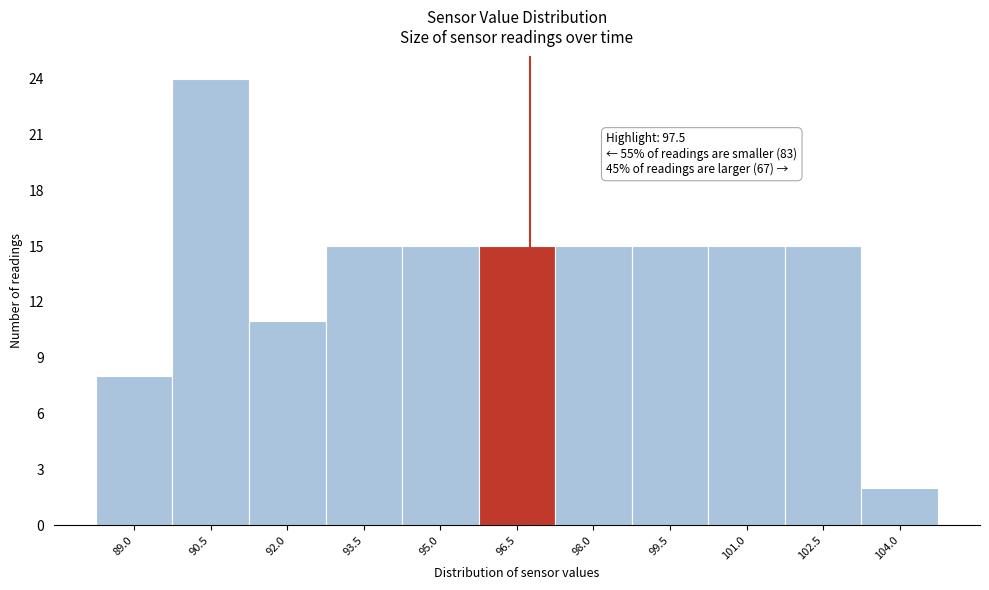

Reading left to right, list all the values displayed in this chart.

89.0=8	90.5=24	92.0=11	93.5=15	95.0=15	96.5=15	98.0=15	99.5=15	101.0=15	102.5=15	104.0=2